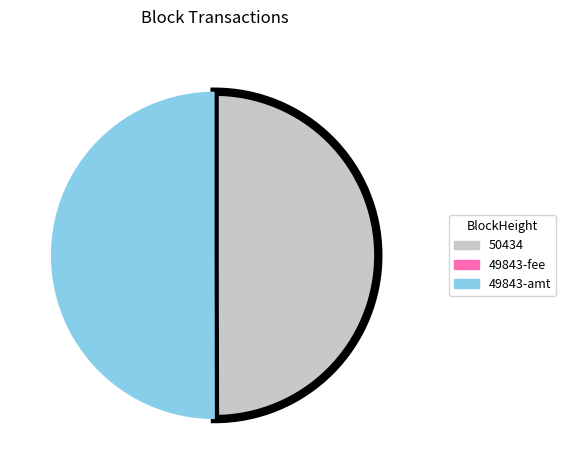

Do 49843-amt and 50434 together represent more than half of the pie?

Yes